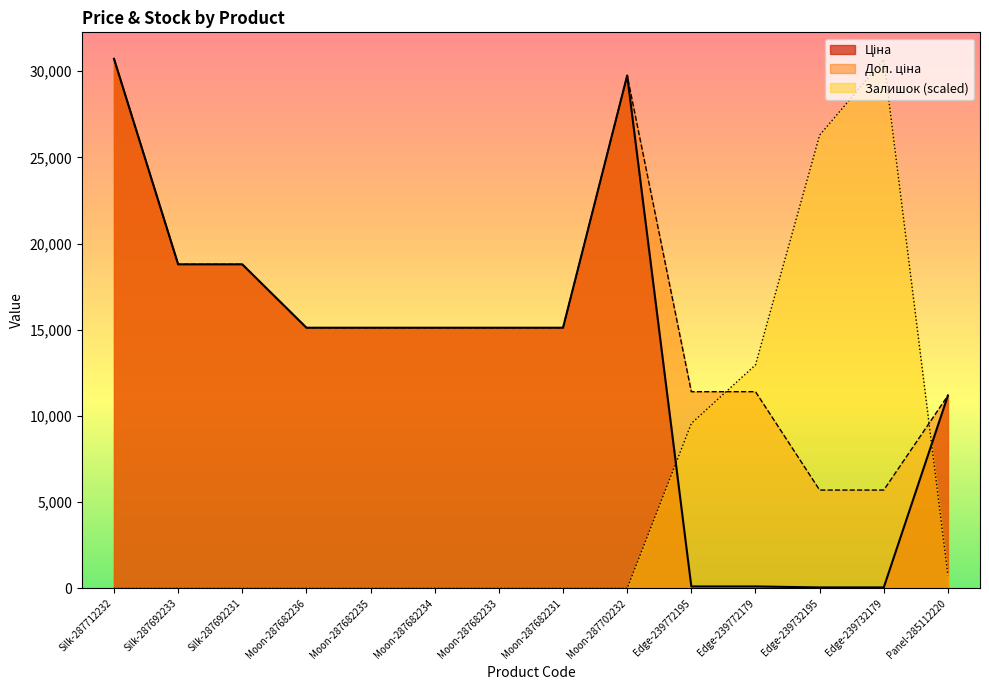

What is the total value across all series at Edge-239732179?

36434.5